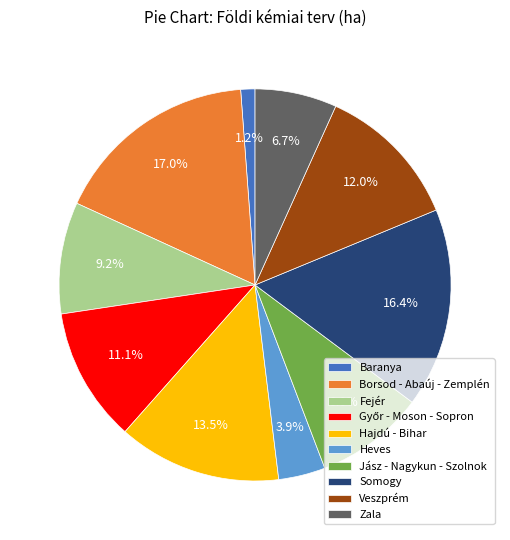

Is the sum of Hajdú - Bihar and Veszprém greater than half?

No